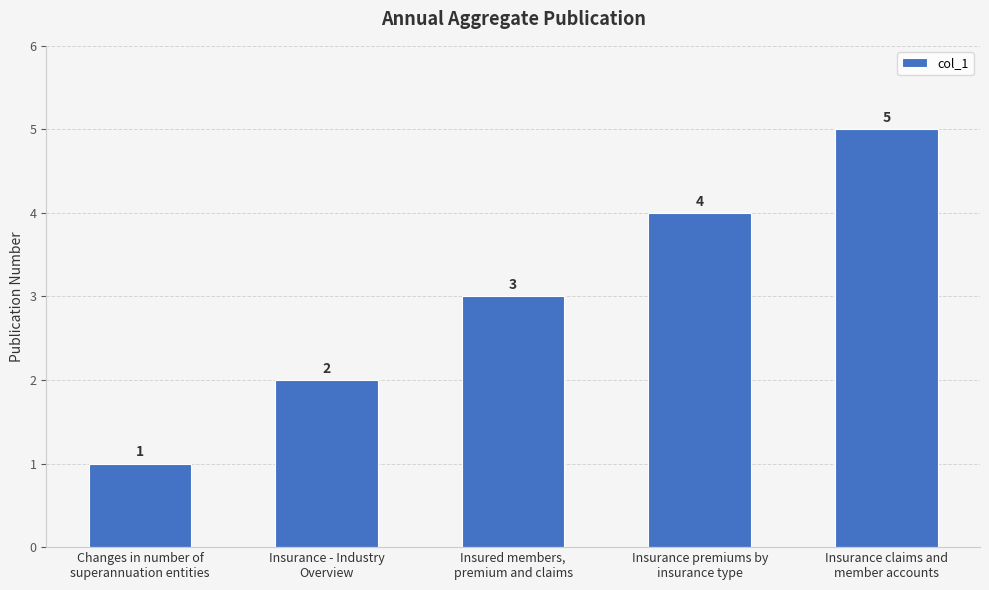

The value at Insurance - Industry
Overview is 2. True or false?

True